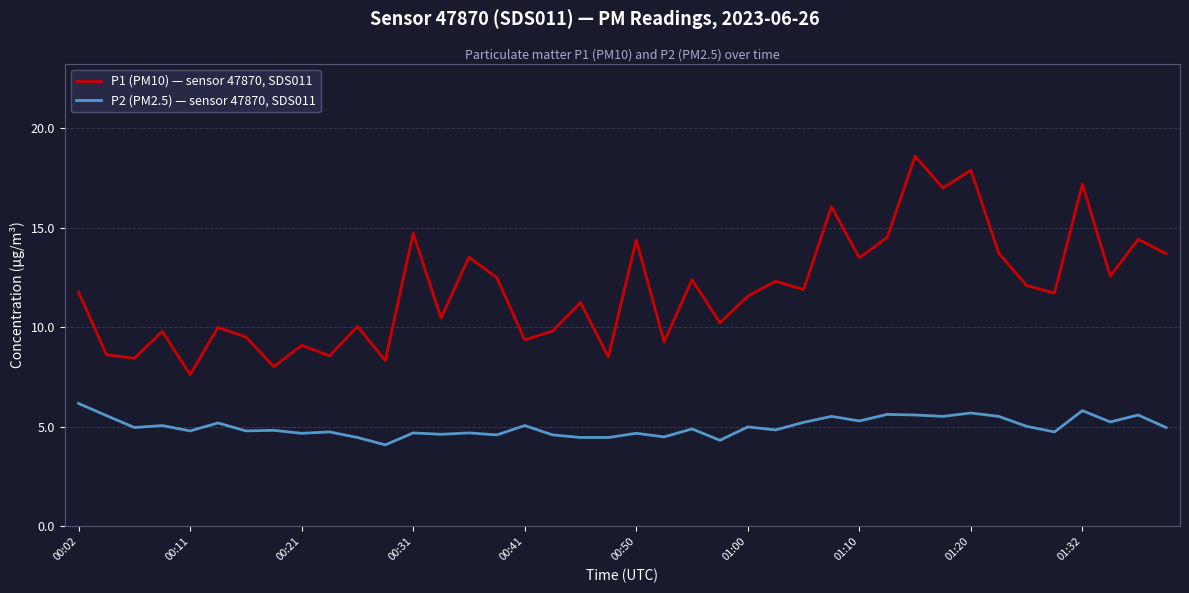

Which series has the largest range (max minus min)?

P1 (PM10) — sensor 47870, SDS011